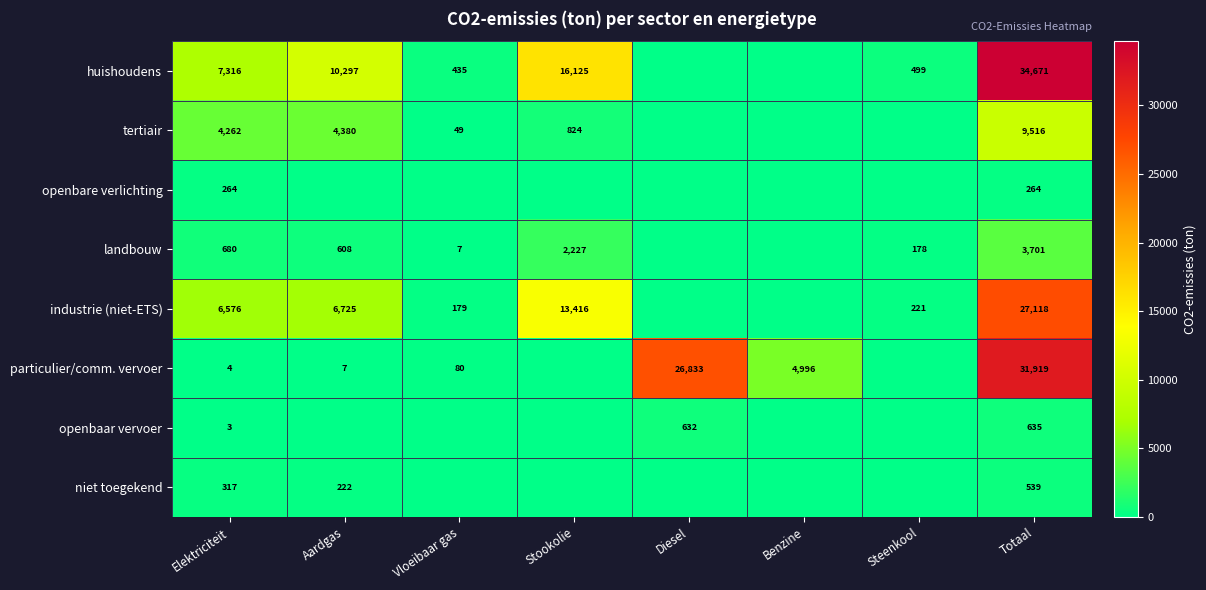

True or false: particulier/comm. vervoer has a value of 7 at Aardgas.

True